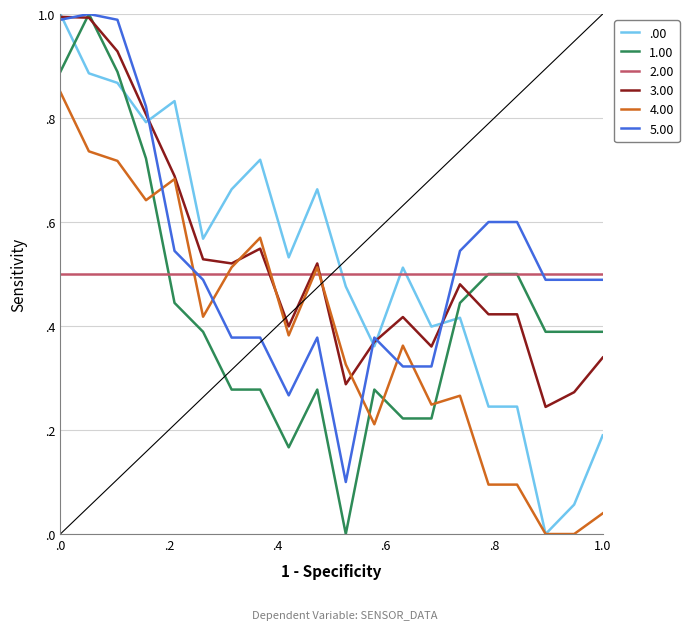

Does the chart display data point markers on the line(s)?

No